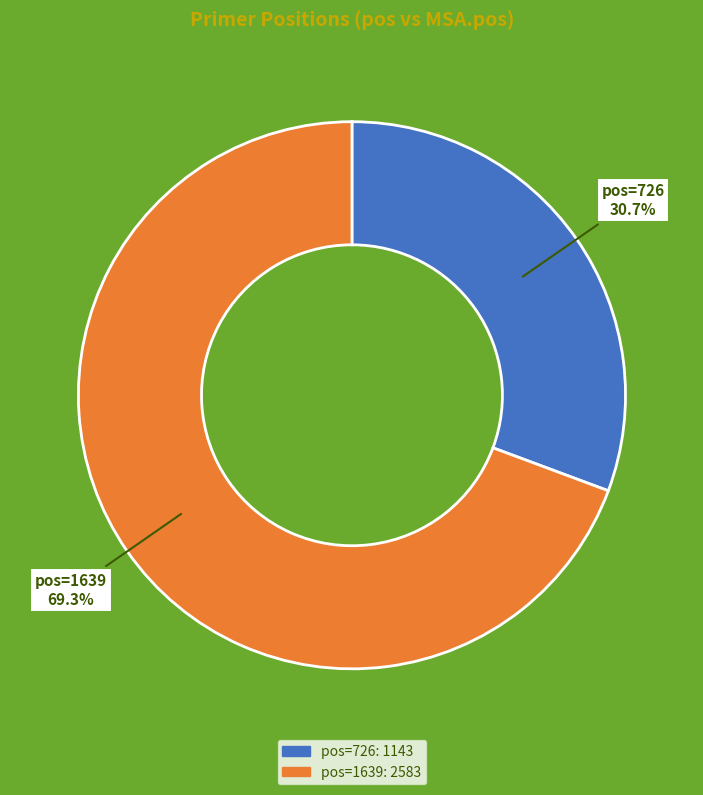

Is there a majority slice in this chart?

Yes